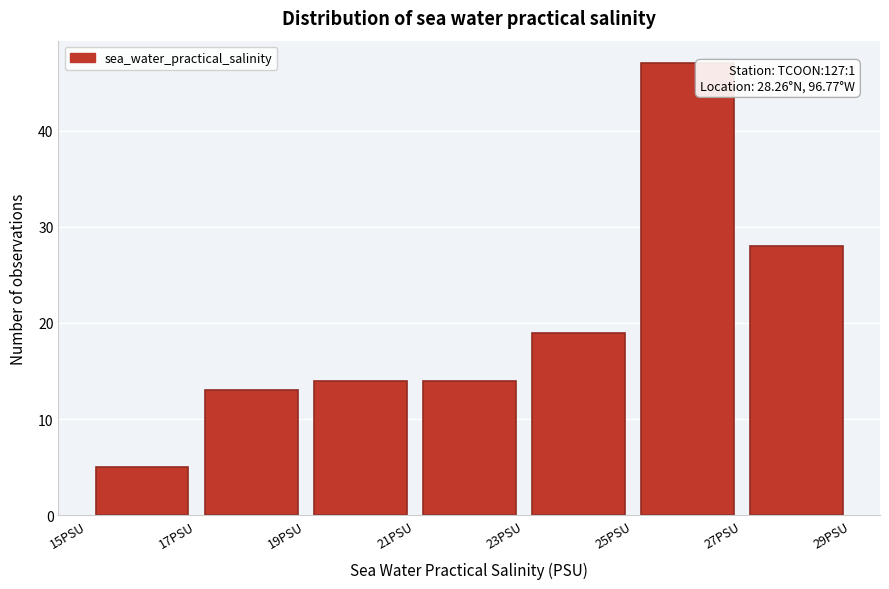

Which range on the x-axis has the tallest bar?

25 to 27